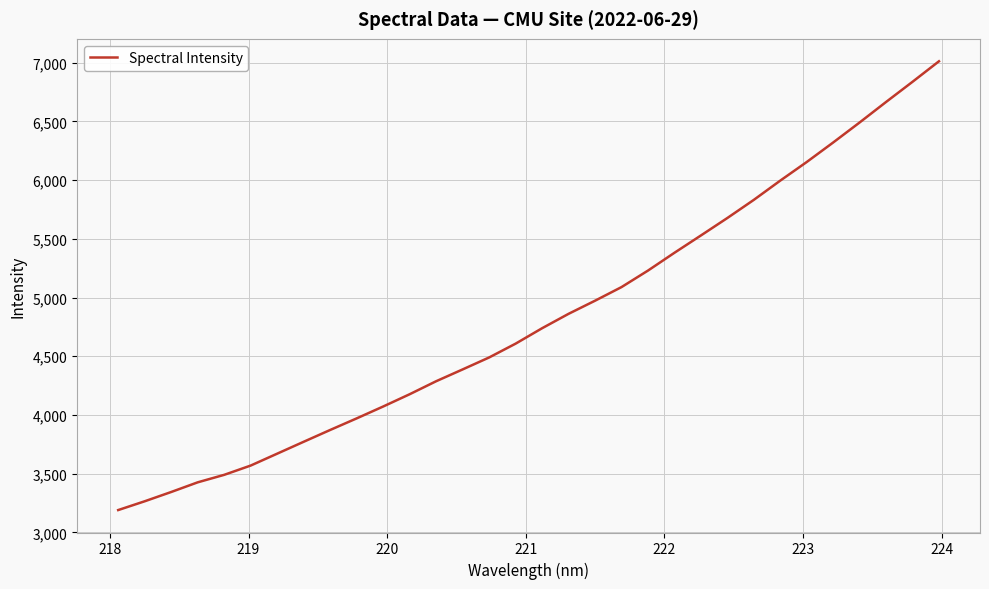

What is the smallest value displayed?

3189.9